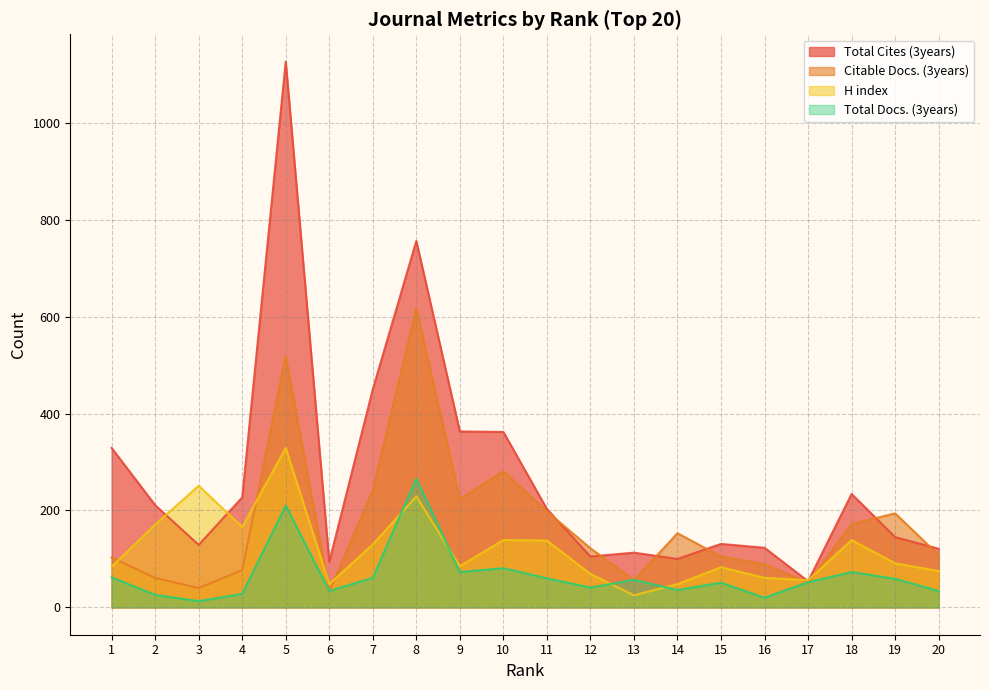

Reading left to right, transcribe all the data shown in this chart.

H index: 1=84	2=171	3=251	4=166	5=329	6=48	7=130	8=229	9=85	10=139	11=138	12=69	13=25	14=48	15=83	16=61	17=56	18=139	19=91	20=75
Citable Docs. (3years): 1=103	2=61	3=40	4=77	5=518	6=33	7=241	8=617	9=223	10=281	11=198	12=122	13=56	14=153	15=105	16=89	17=51	18=172	19=194	20=108
Total Cites (3years): 1=329	2=211	3=129	4=227	5=1126	6=94	7=450	8=756	9=363	10=362	11=203	12=105	13=113	14=100	15=131	16=123	17=54	18=234	19=145	20=121
Total Docs. (3years): 1=62	2=26	3=13	4=28	5=210	6=34	7=61	8=266	9=73	10=81	11=60	12=41	13=57	14=36	15=51	16=20	17=52	18=73	19=59	20=34